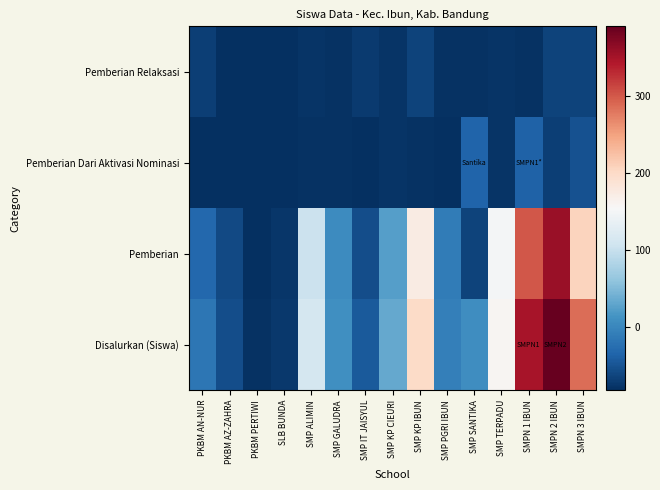

What is the total value across all series at SMP KP IBUN?

229.5